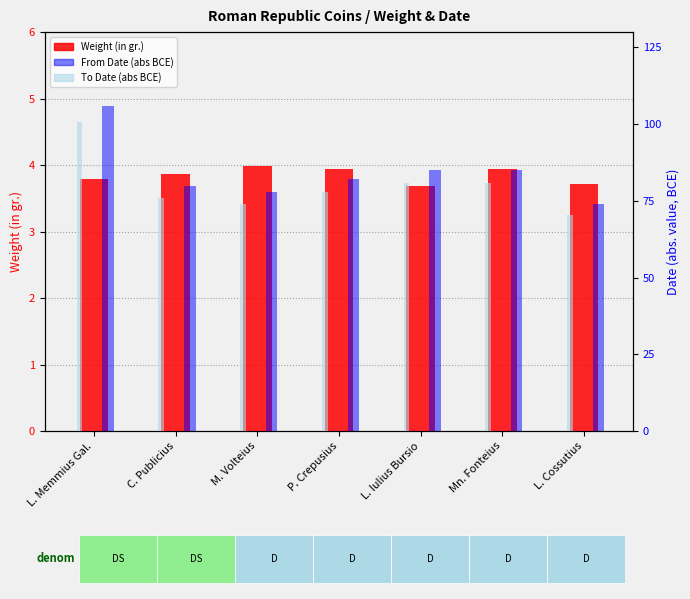

What is the sum of all To Date (abs) values?

560.5